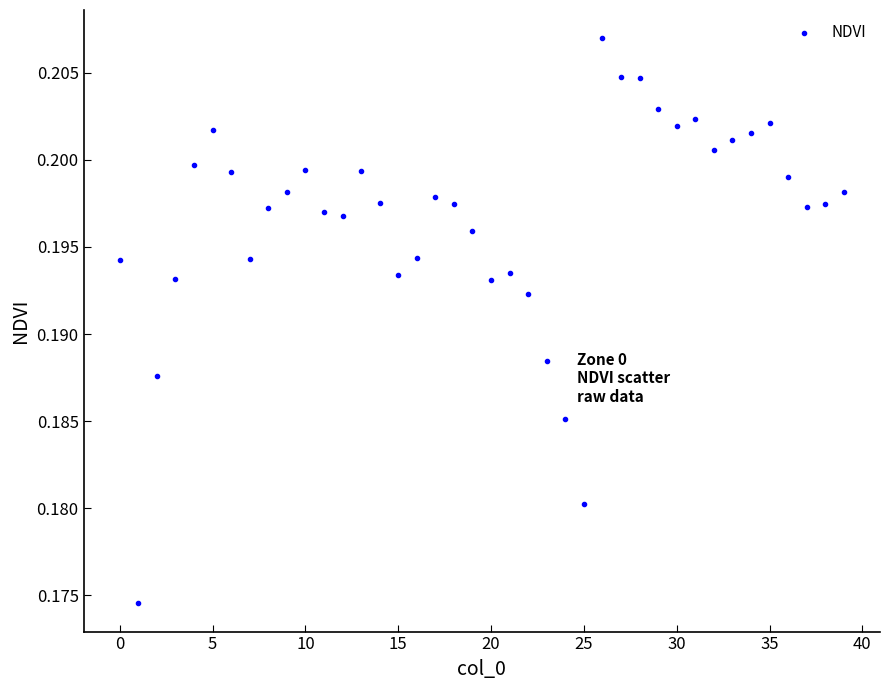

How many data points are displayed?

40